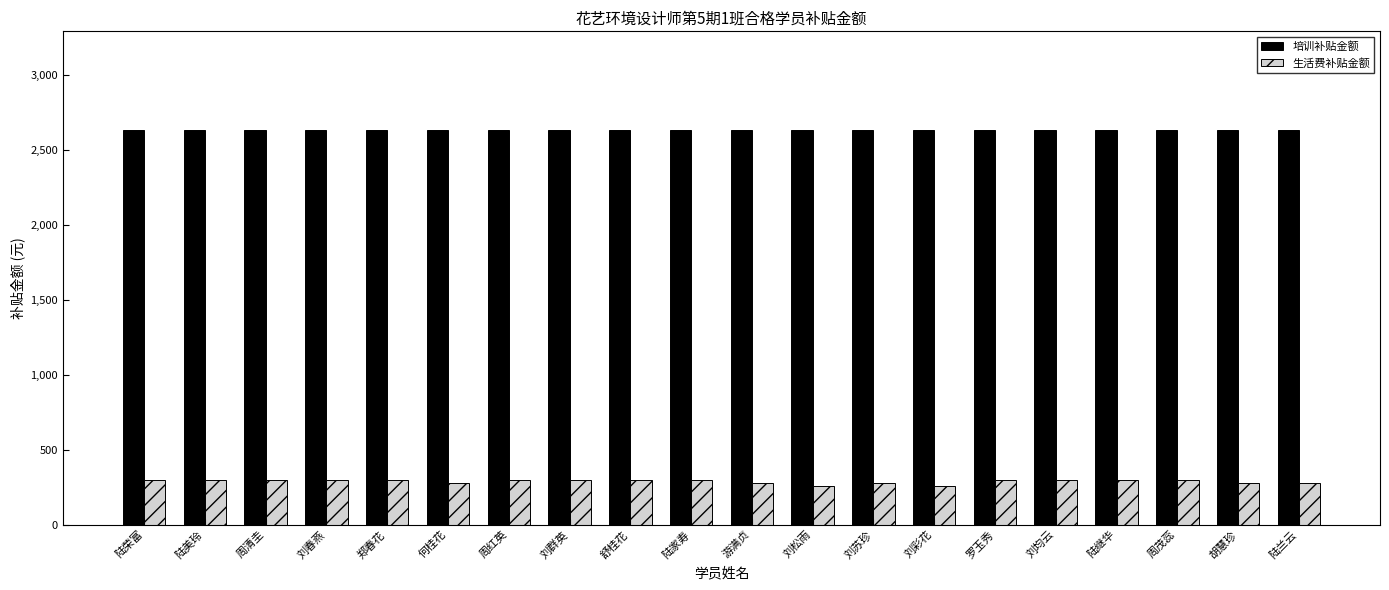

What is the average value of the 生活费补贴金额 series?

291